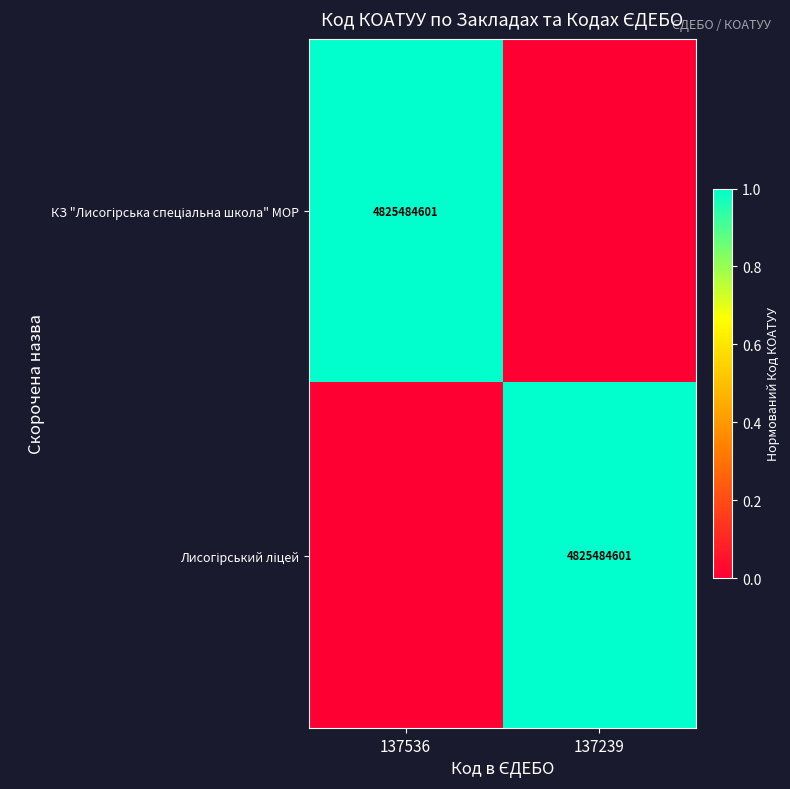

The Лисогірський ліцей series shows 0 at 137239. True or false?

False